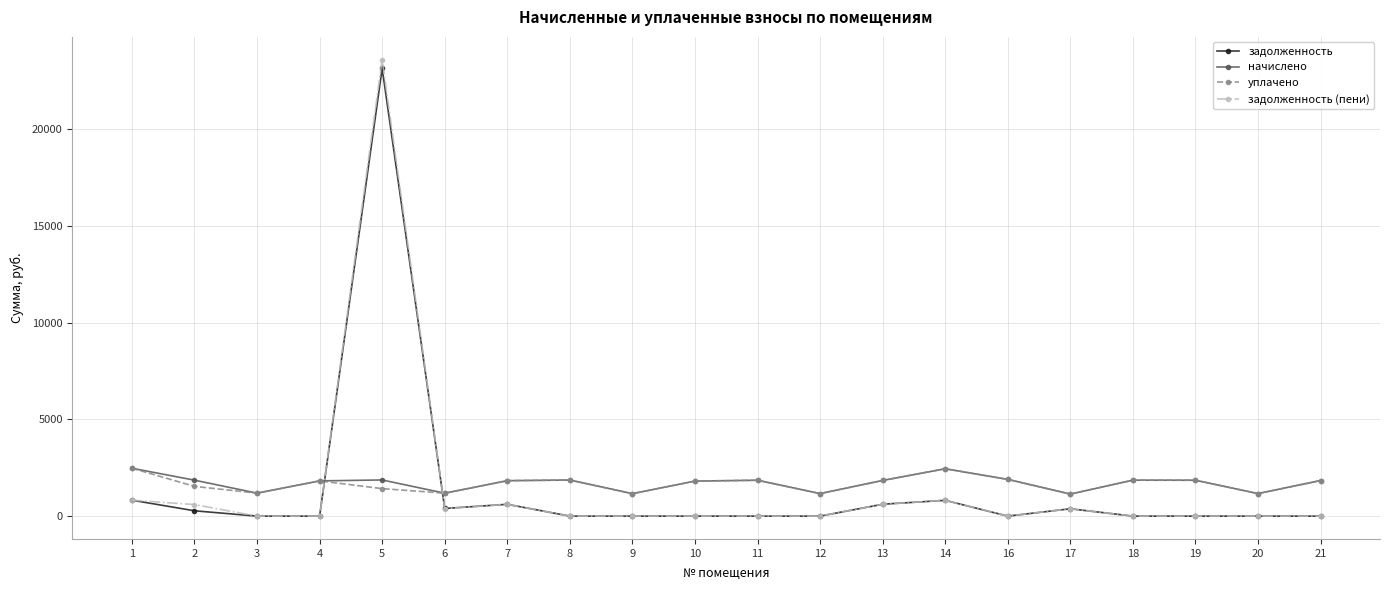

What is the sum of all задолженность values?

27058.2